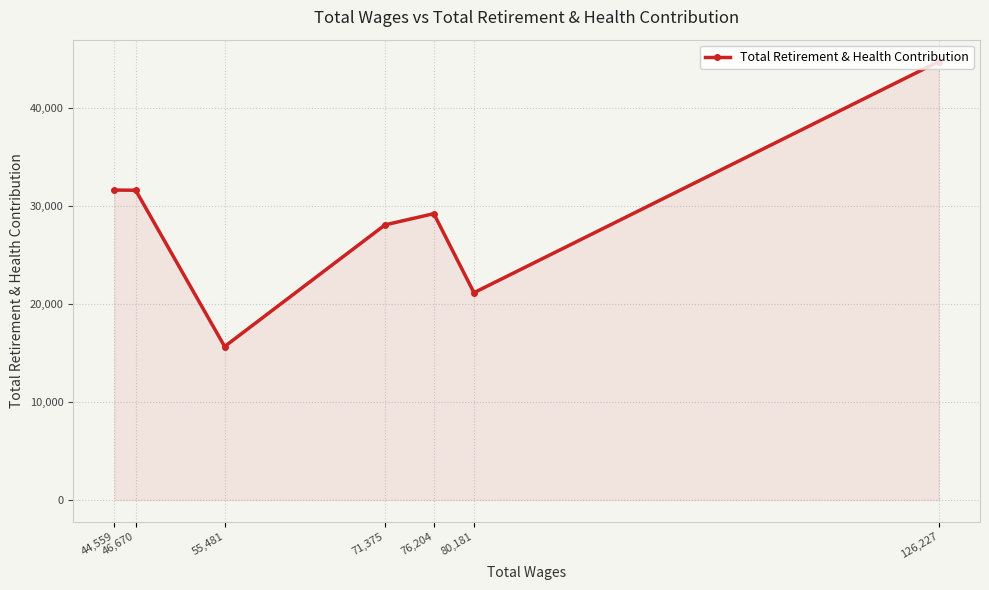

What is the difference between the second highest and second lowest values?

10476